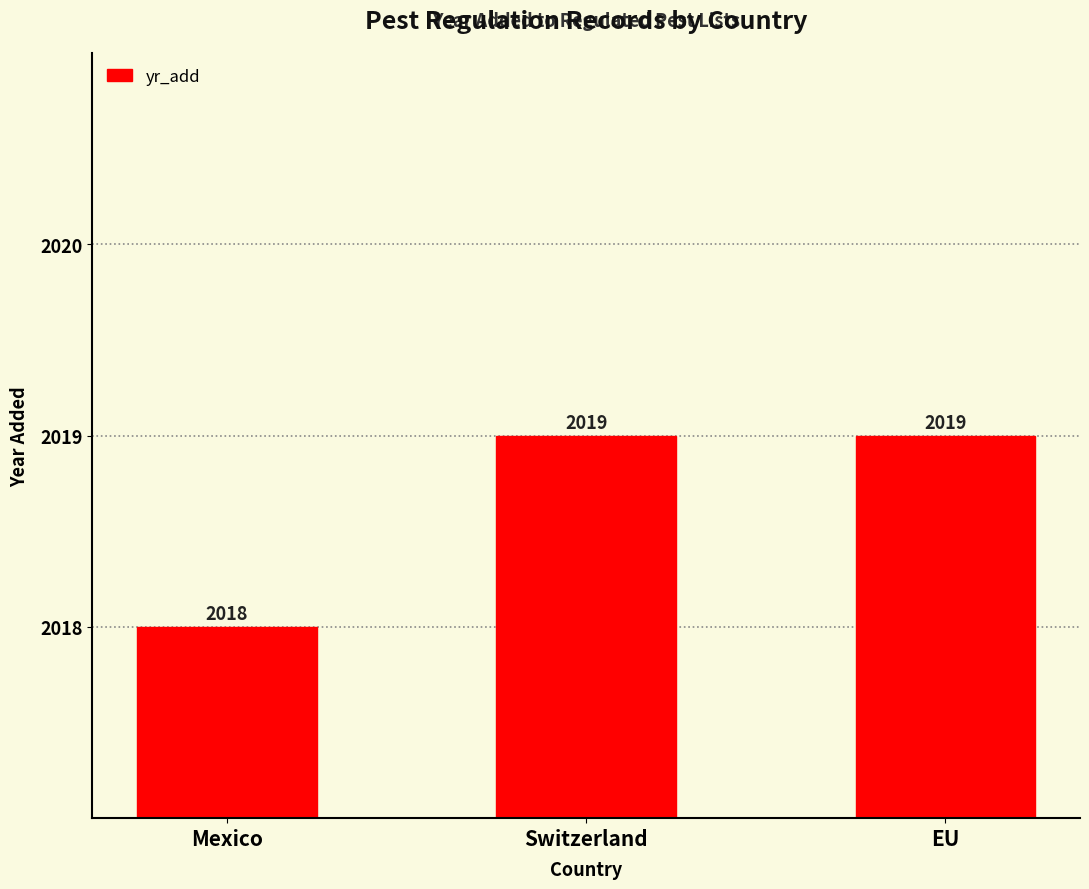

Reading left to right, transcribe all the data shown in this chart.

Mexico=2018	Switzerland=2019	EU=2019